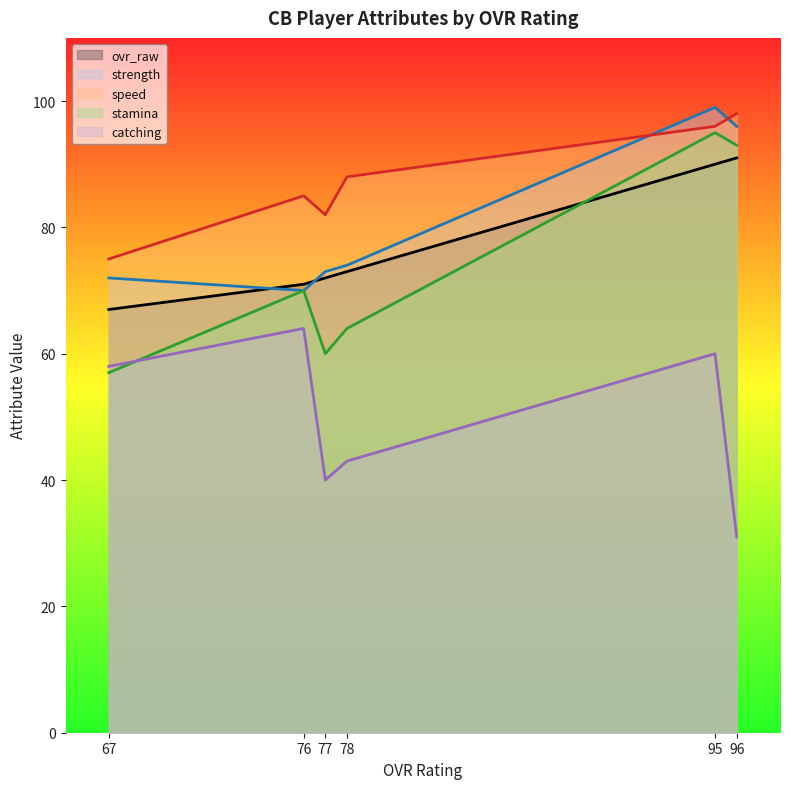

List the labels in order of speed value, largest first.

96, 95, 78, 76, 77, 67